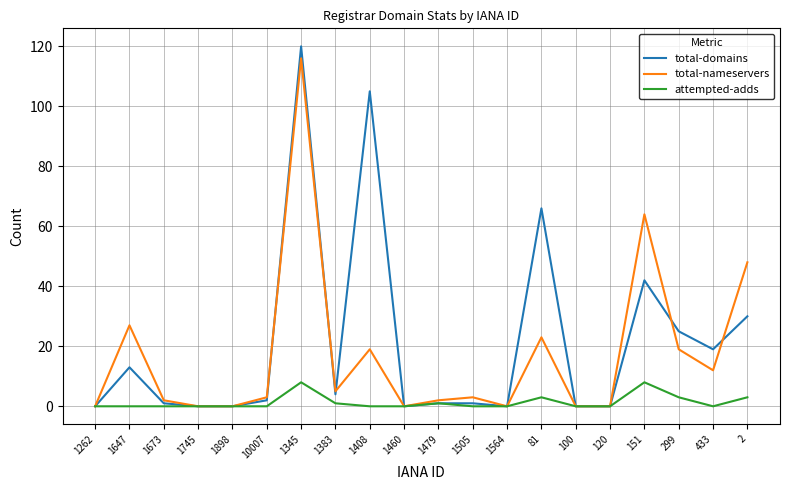

Is it true that total-domains equals 149 at 1408?

False